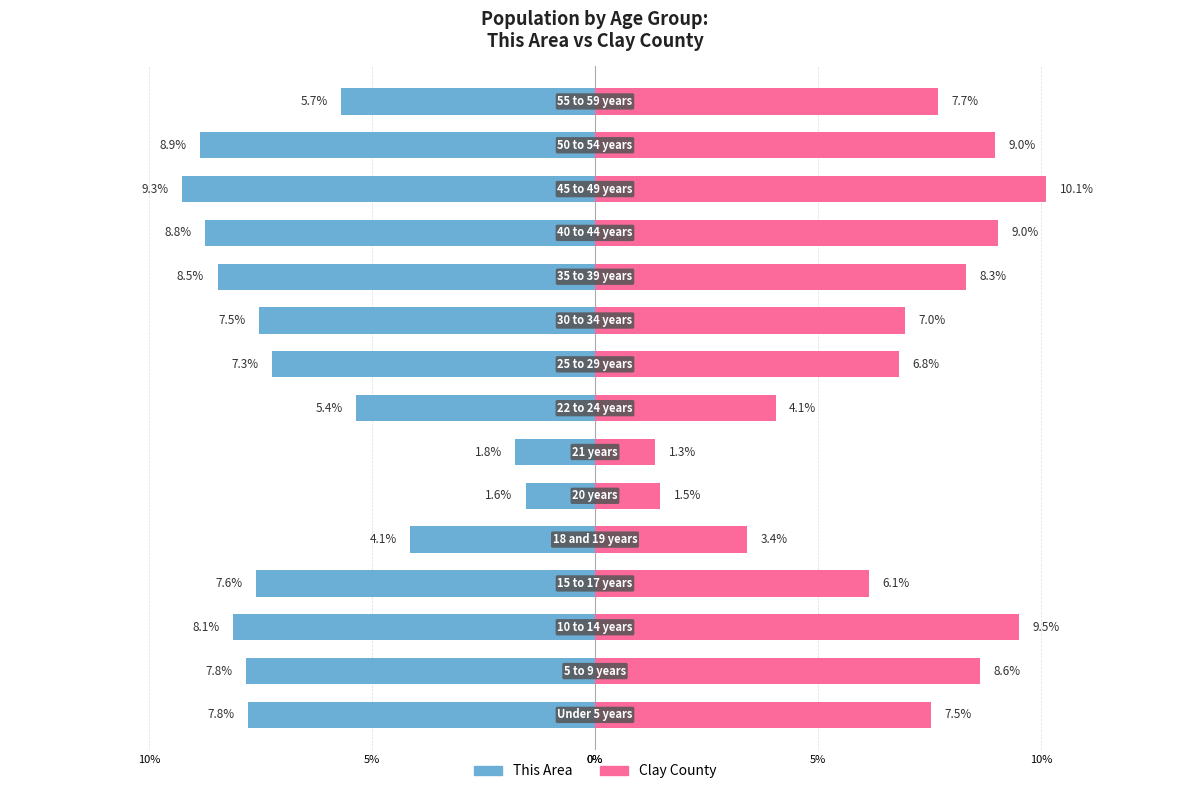

How many bars are there in each group?

2